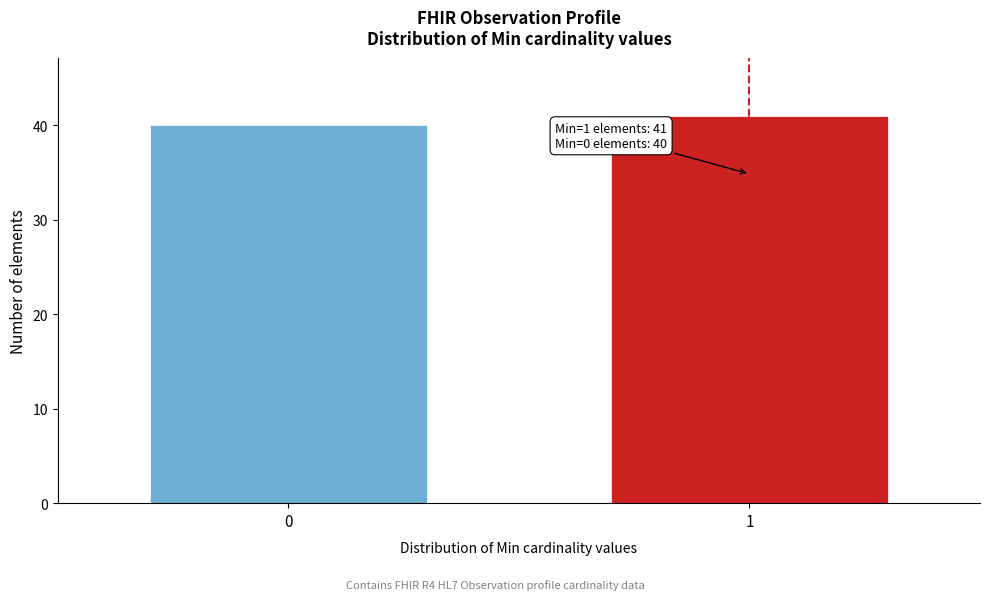

Reading right to left, list all the values displayed in this chart.

1=41	0=40